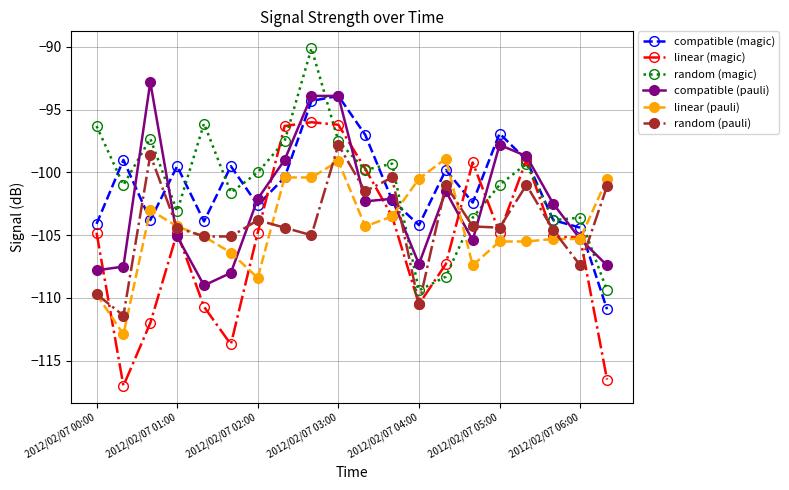

True or false: random (magic) and linear (pauli) cross at least once.

True